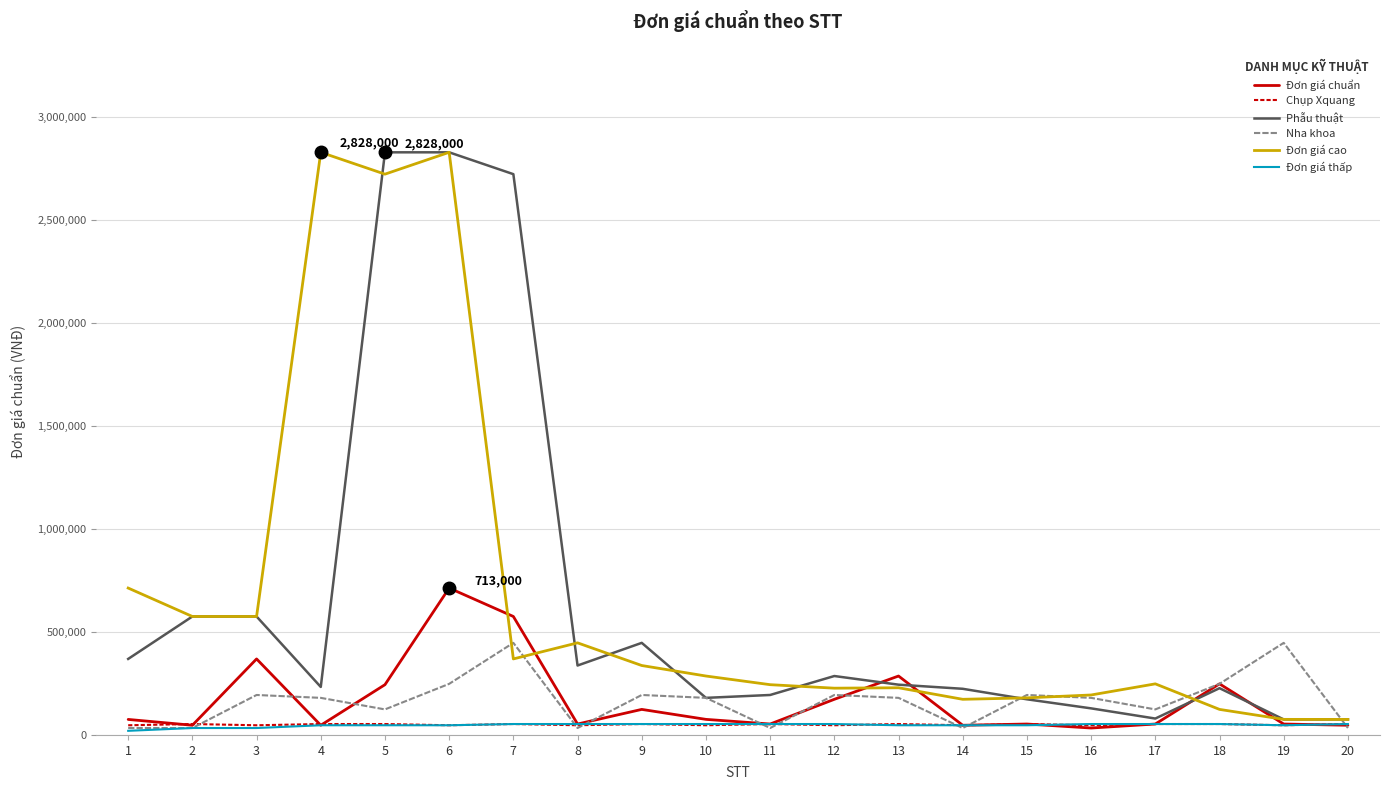

The value of Phẫu thuật at 7 is 2722000. True or false?

True